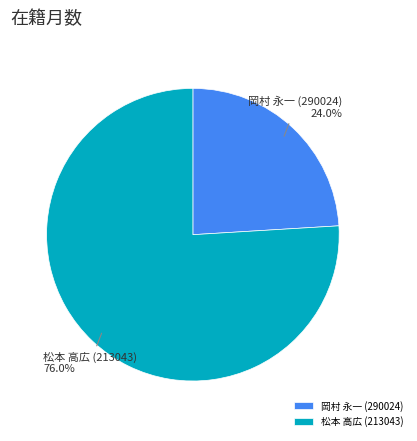

Combined, what portion of the pie is 岡村 永一 (290024) and 松本 高広 (213043)?

100.0%